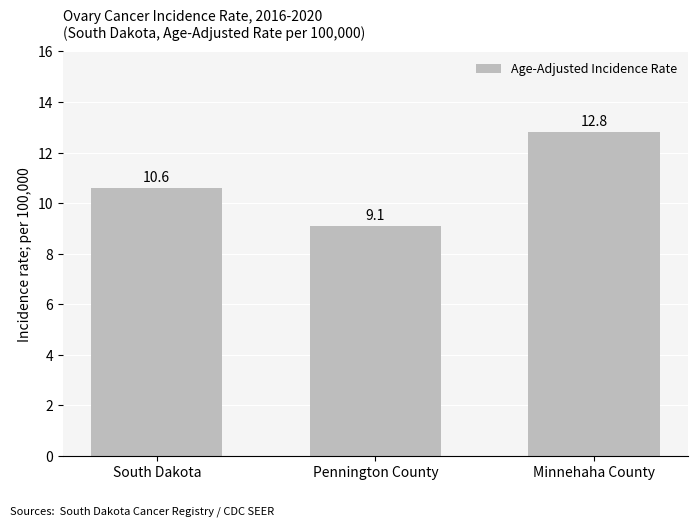

How many data points does each series have?

3